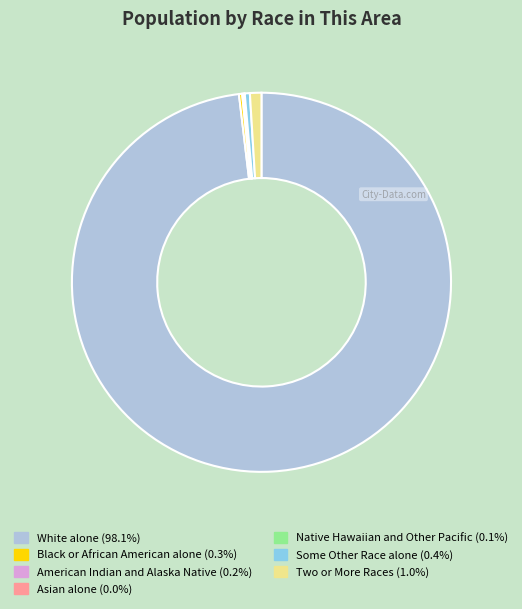

Which slice represents more than half of the pie?

White alone